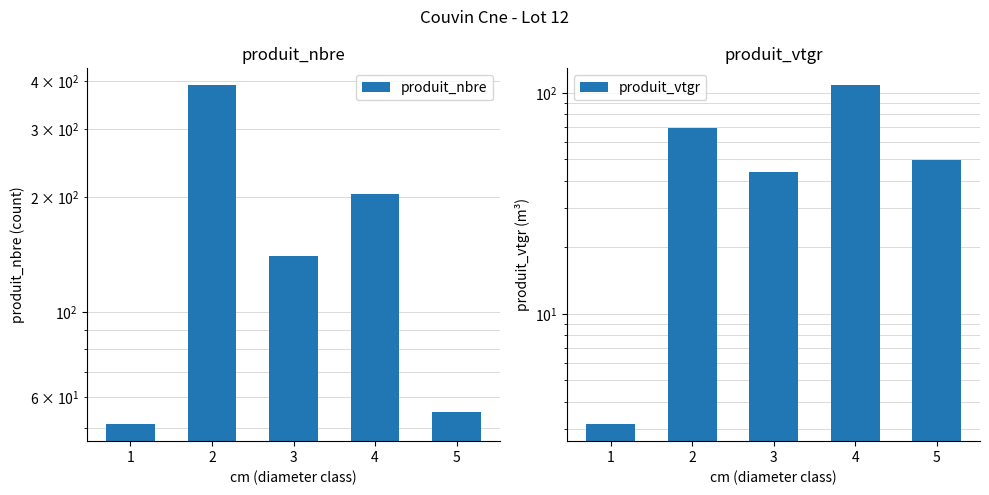

How many bars are there in total?

10